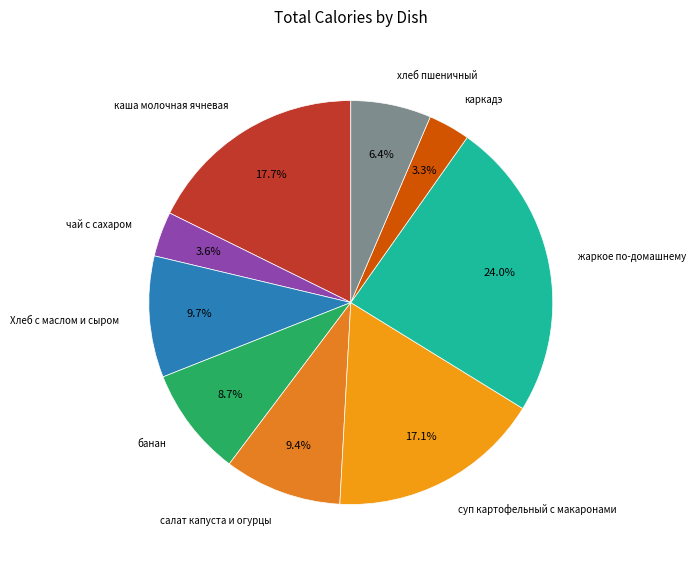

How many segments does this pie chart have?

9